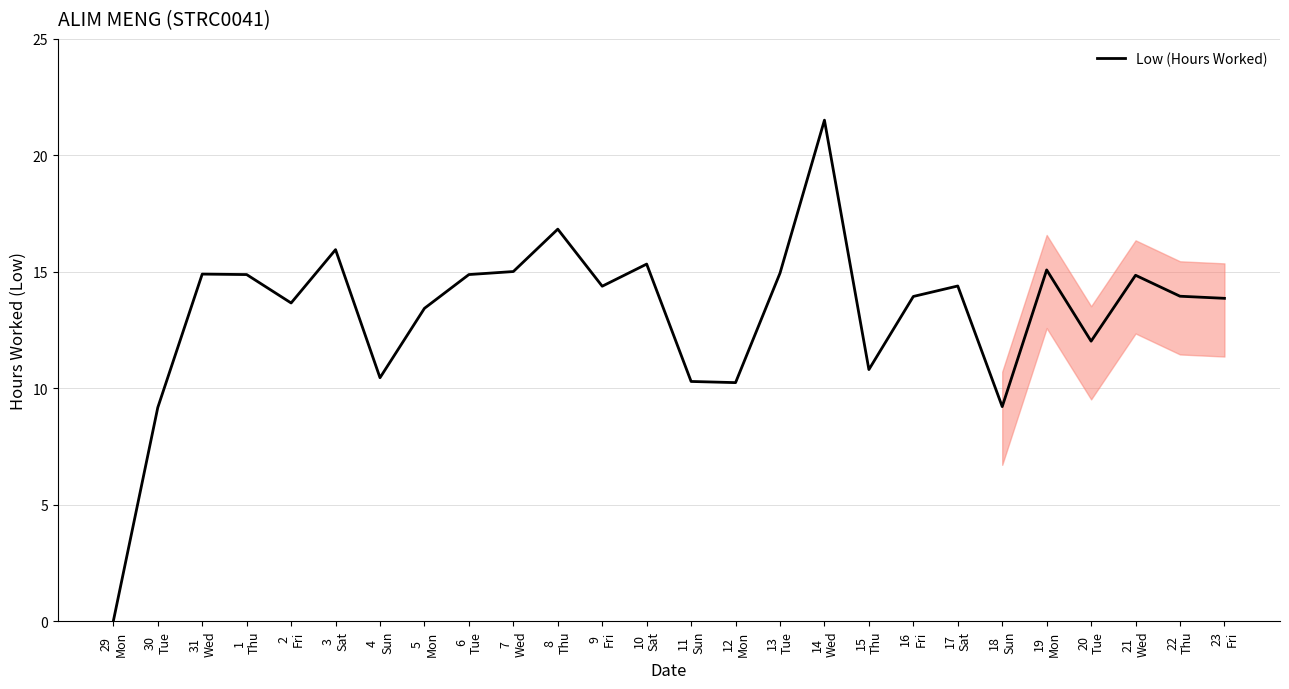

What is the difference between the maximum and minimum values?

21.5